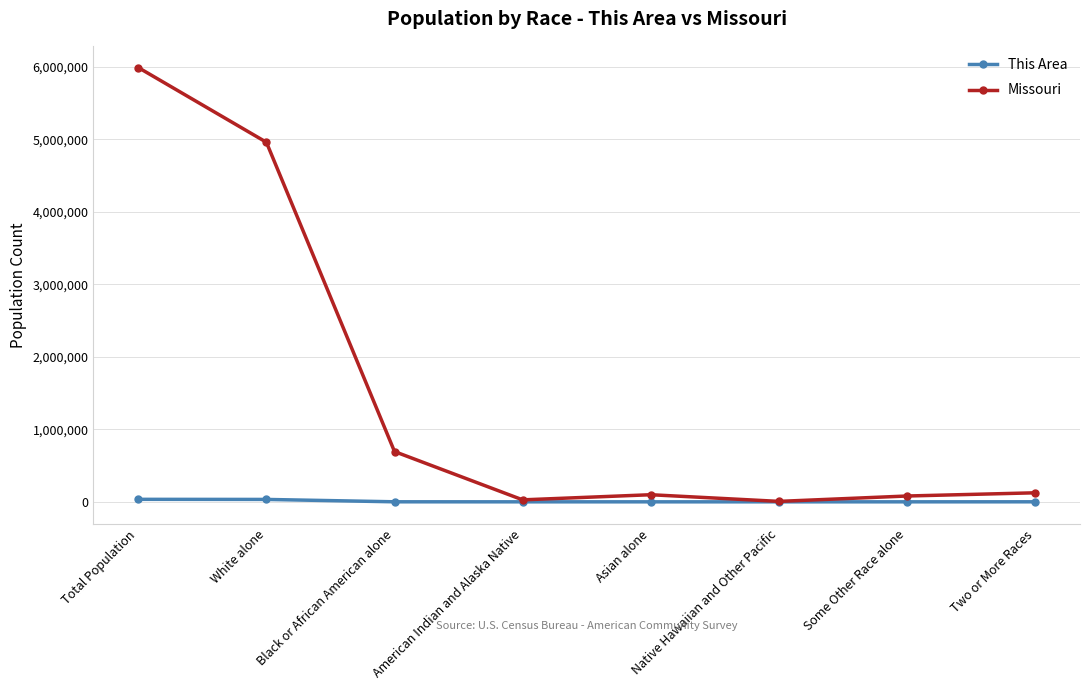

What is the value of the Missouri point at the 5th from the left?

98083